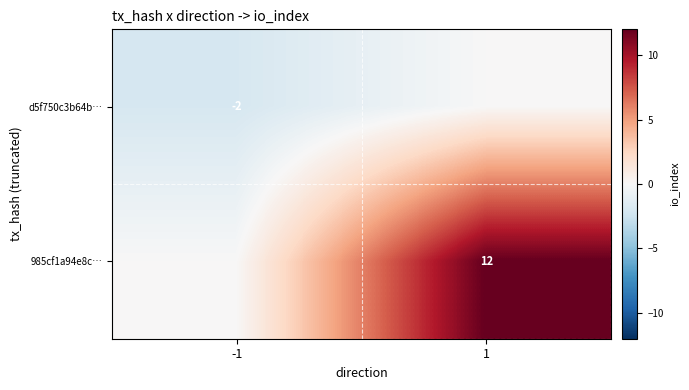

Is it true that 985cf1a94e8c… equals 12 at 1?

True